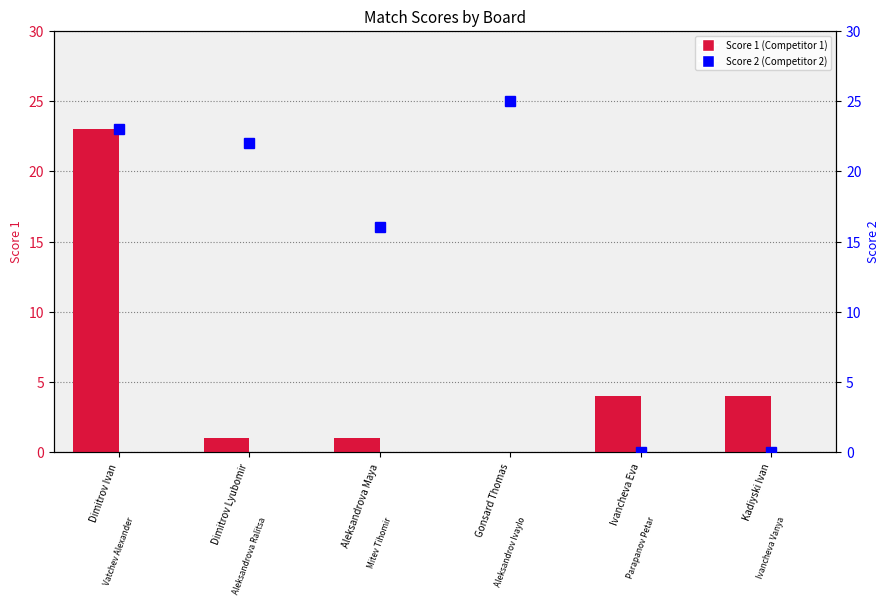

The value of Score 1 at Dimitrov Ivan is 23. True or false?

True